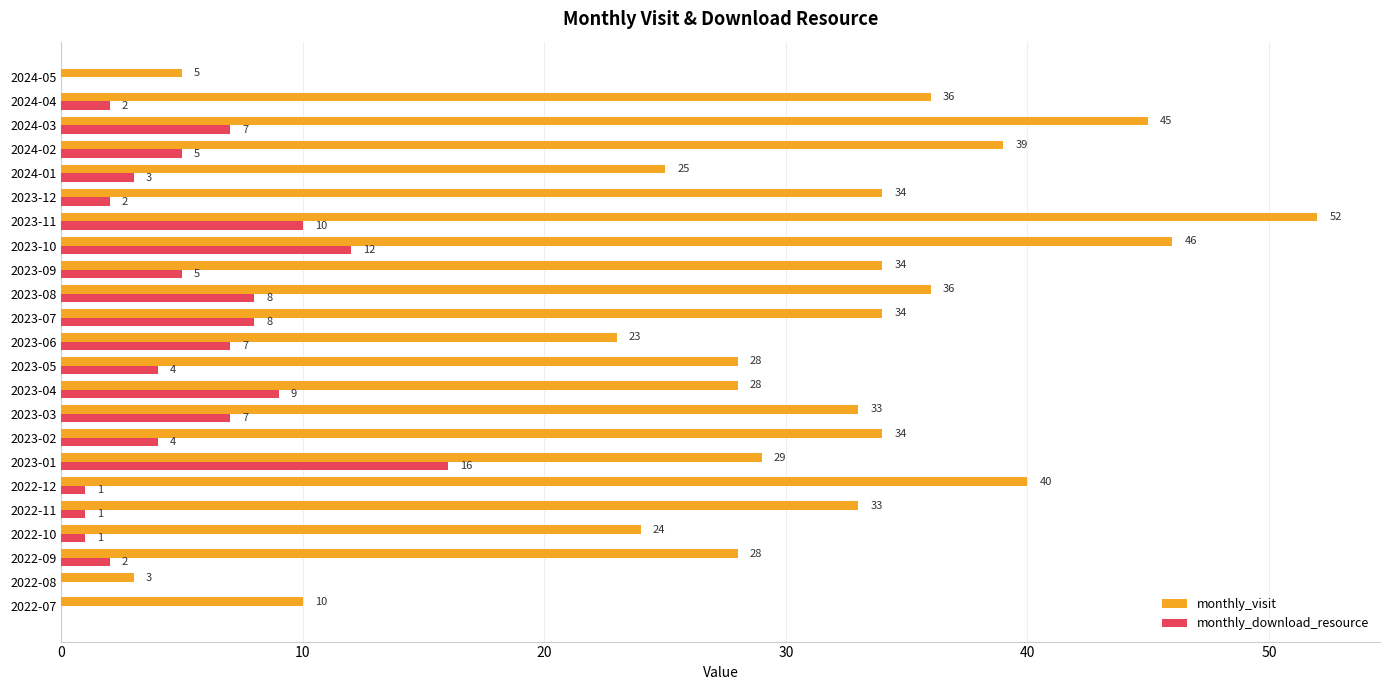

Read the monthly_download_resource value at 2023-06.

7